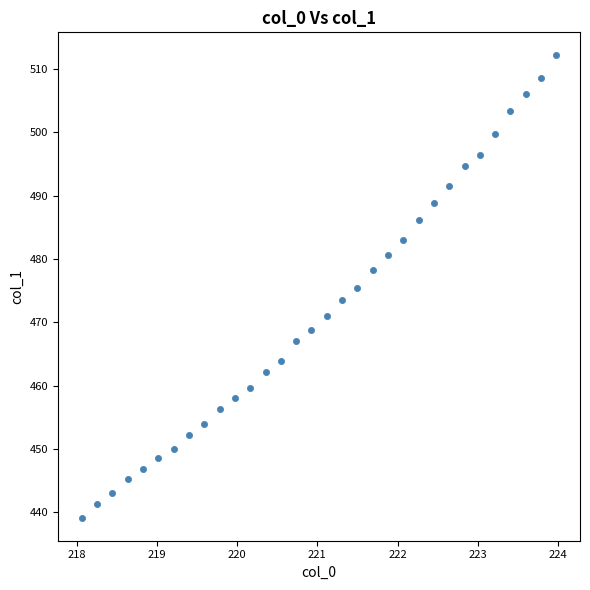

What is the range of Y values (max minus min)?

73.0